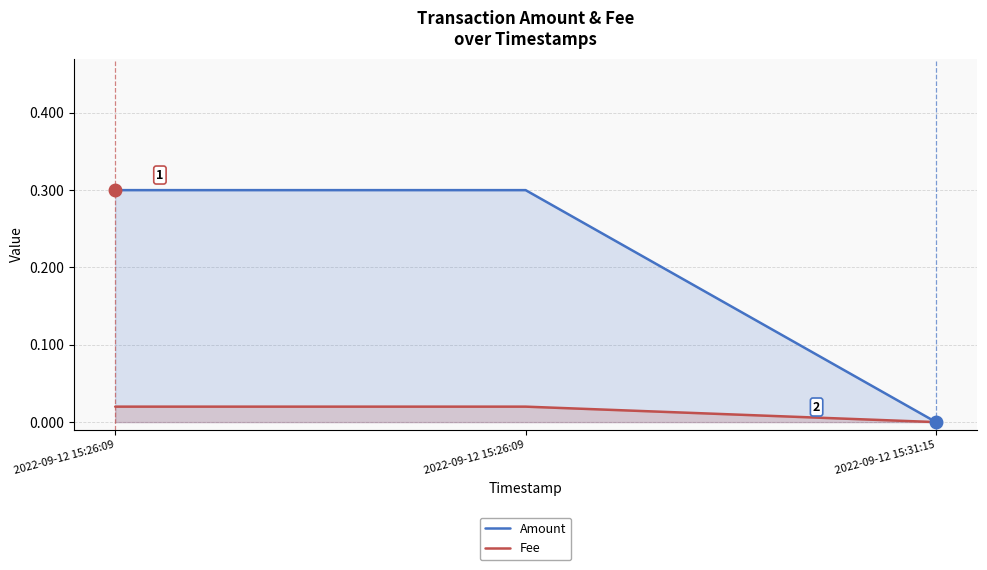

At which category is the sum across all series the highest?

2022-09-12 15:26:09